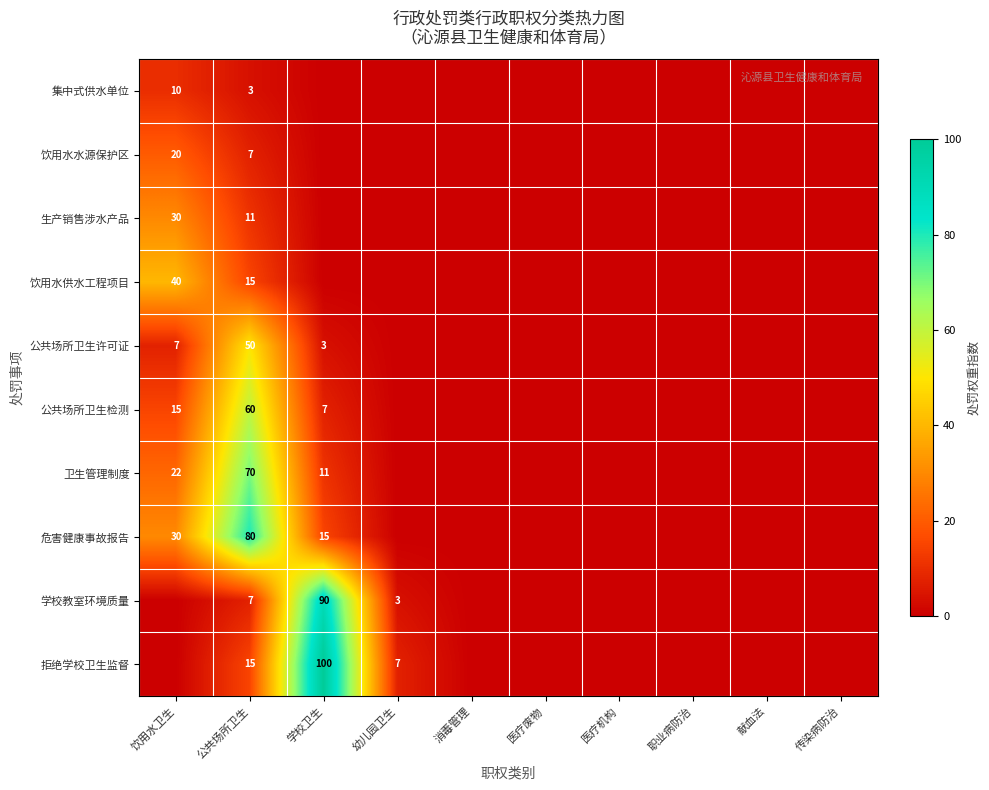

How many categories are shown in the chart?

10